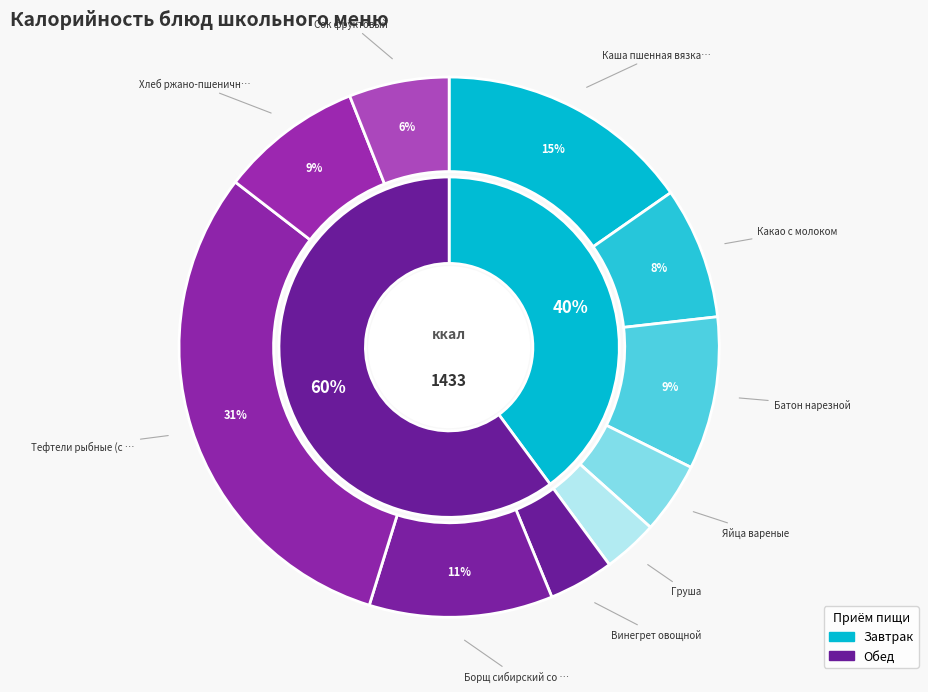

Rank the categories by value from lowest to highest.

Груша, Винегрет овощной, Яйца вареные, Сок фруктовый, Какао с молоком, Хлеб ржано-пшеничный, Батон нарезной, Борщ сибирский со сметаной, Каша пшенная вязкая, Тефтели рыбные (с соусом томатным)